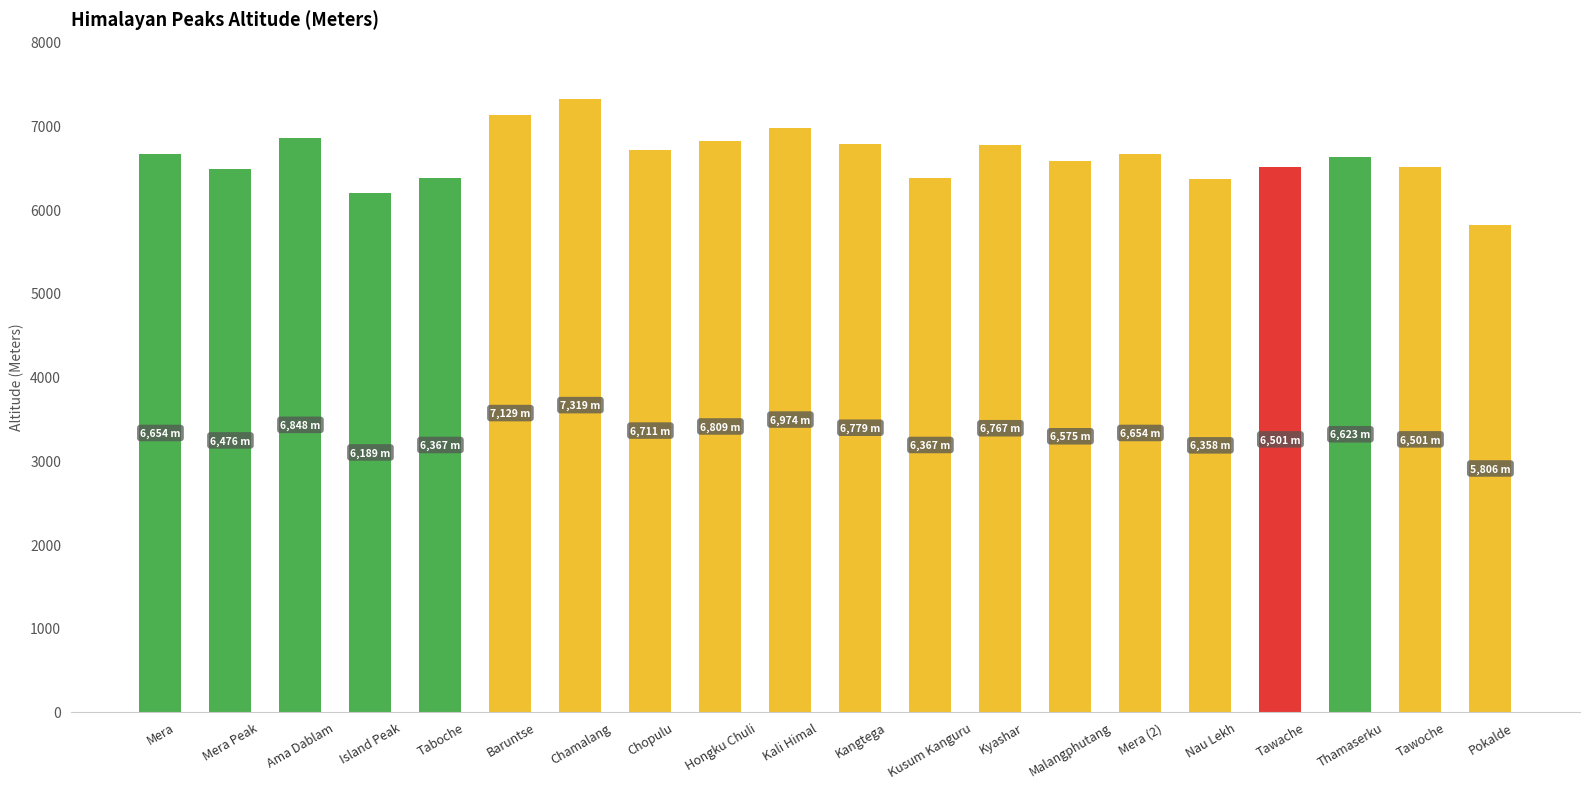

Which has a higher value, Mera or Kali Himal?

Kali Himal